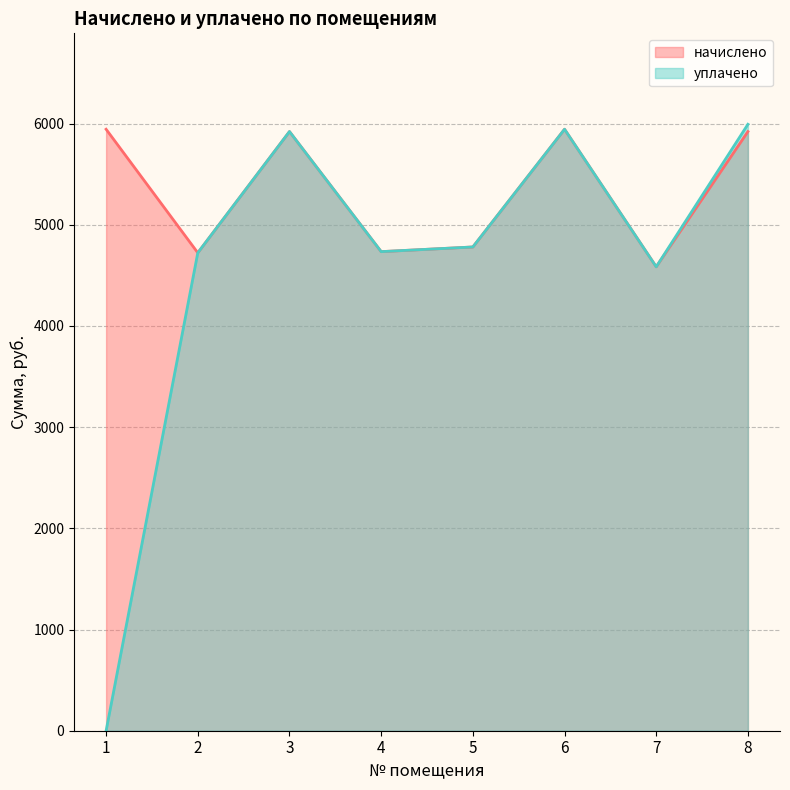

What is the average value of the начислено series?

5319.4